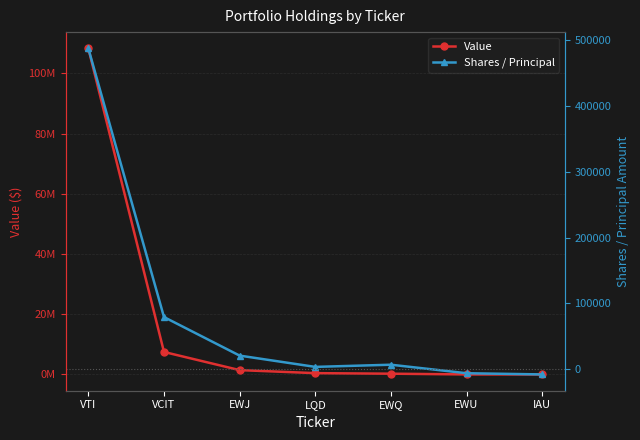

What position from the left is VCIT?

2